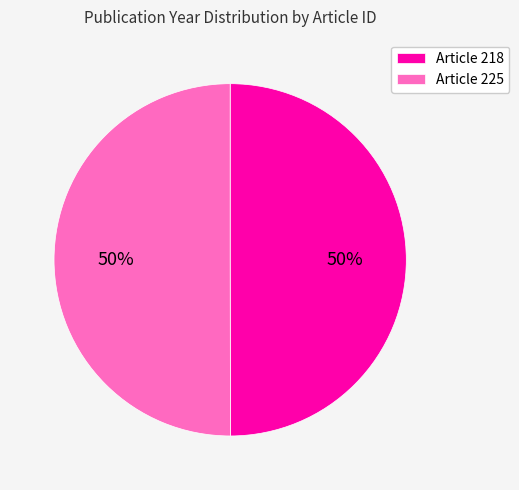

Is it true that Article 218 is 35% of the pie?

False